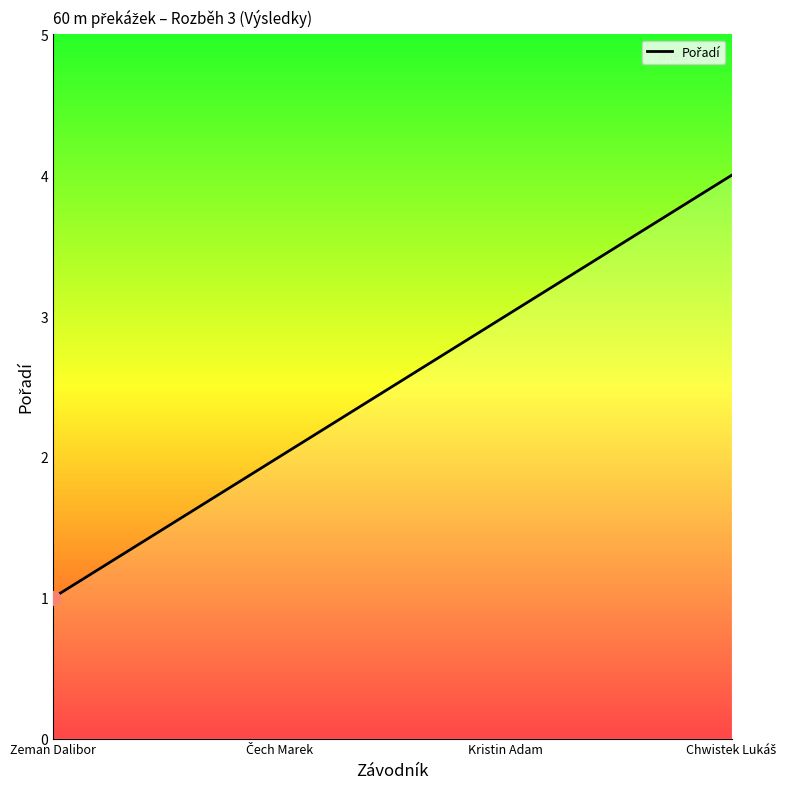

What is the change in value from Kristin Adam to Chwistek Lukáš?

+1